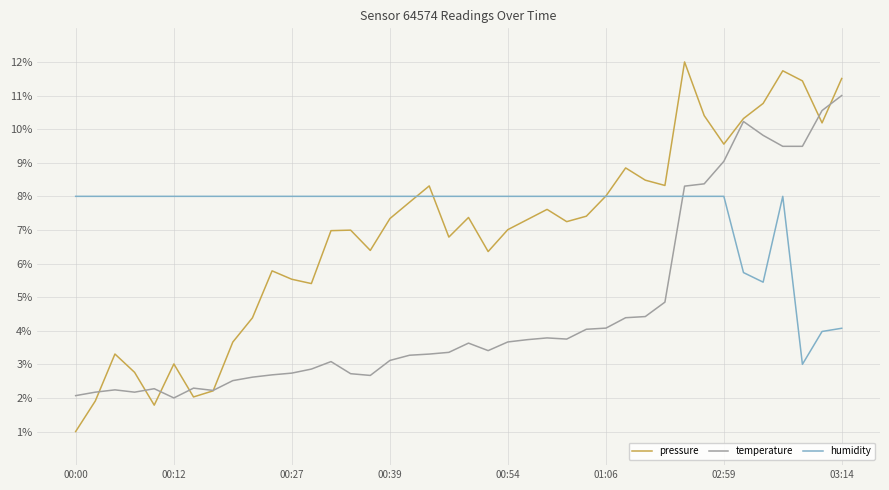

Which series has the largest range (max minus min)?

pressure